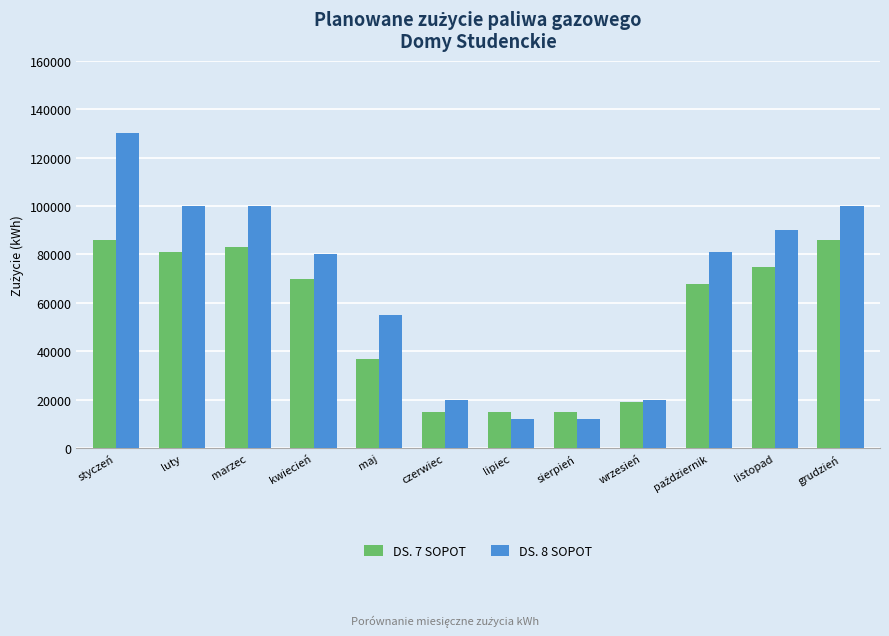

At how many categories does at least one series exceed 62499?

7